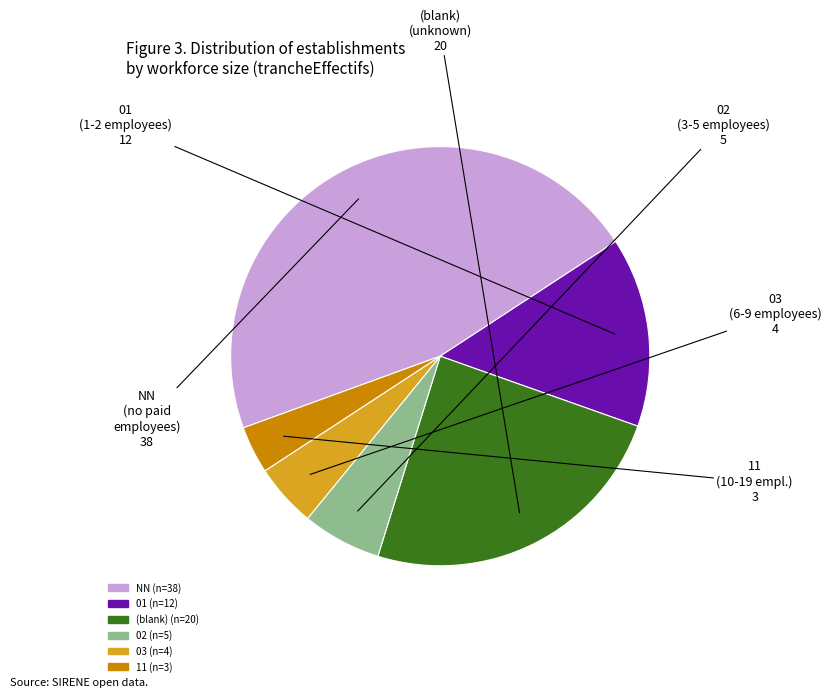

Which slice is the smallest?

11 (n=3)